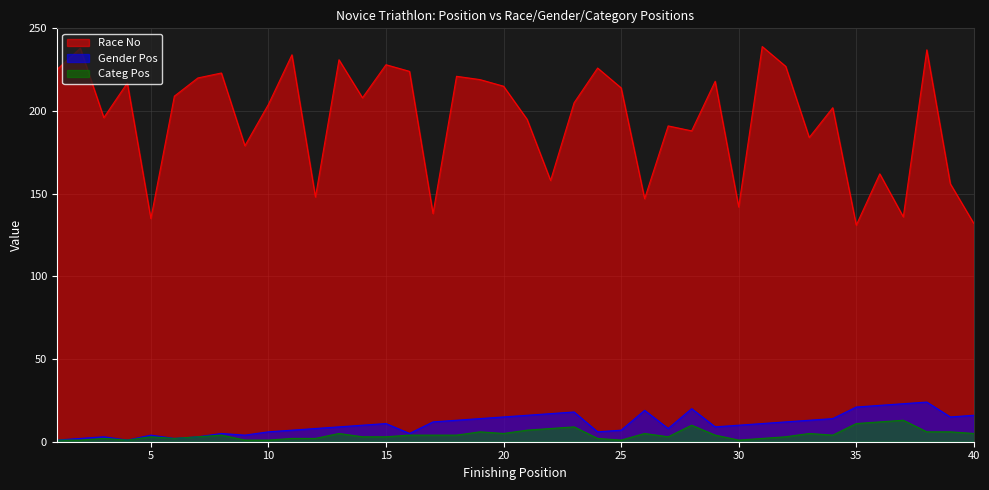

Which series changed the most between 8 and 9?

Race No